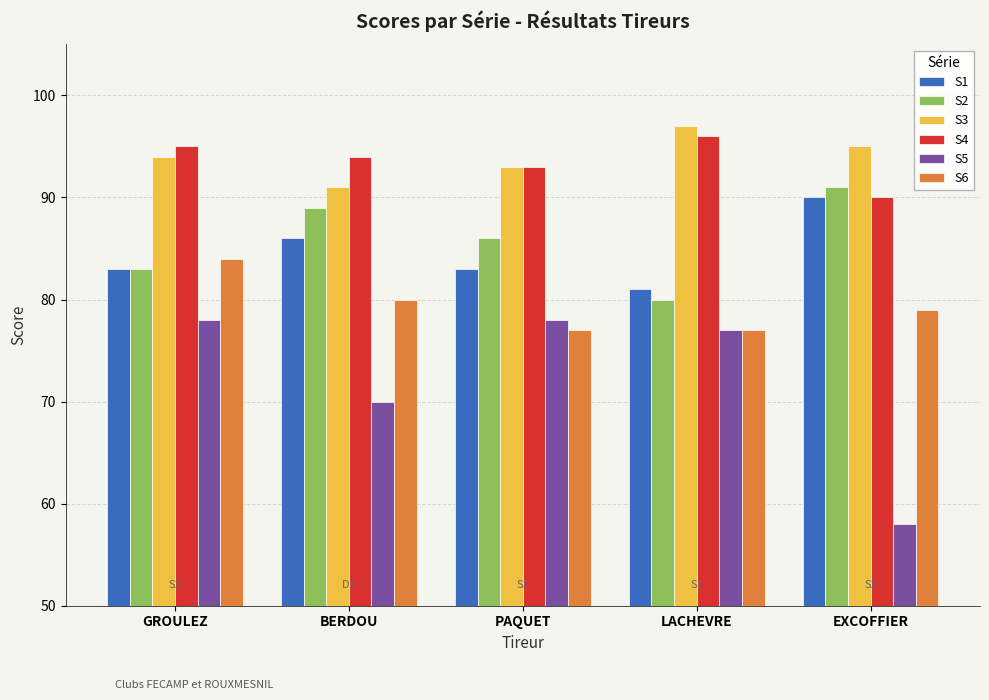

The S1 series shows 90 at EXCOFFIER. True or false?

True